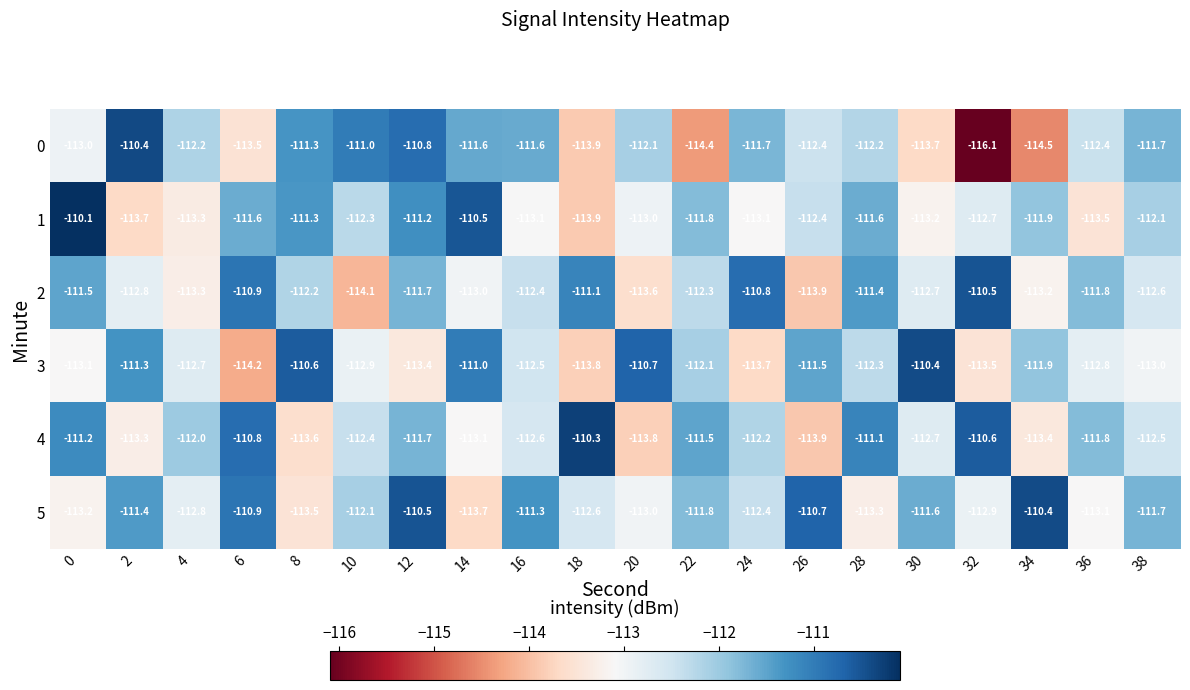

How many data points does each series have?

20